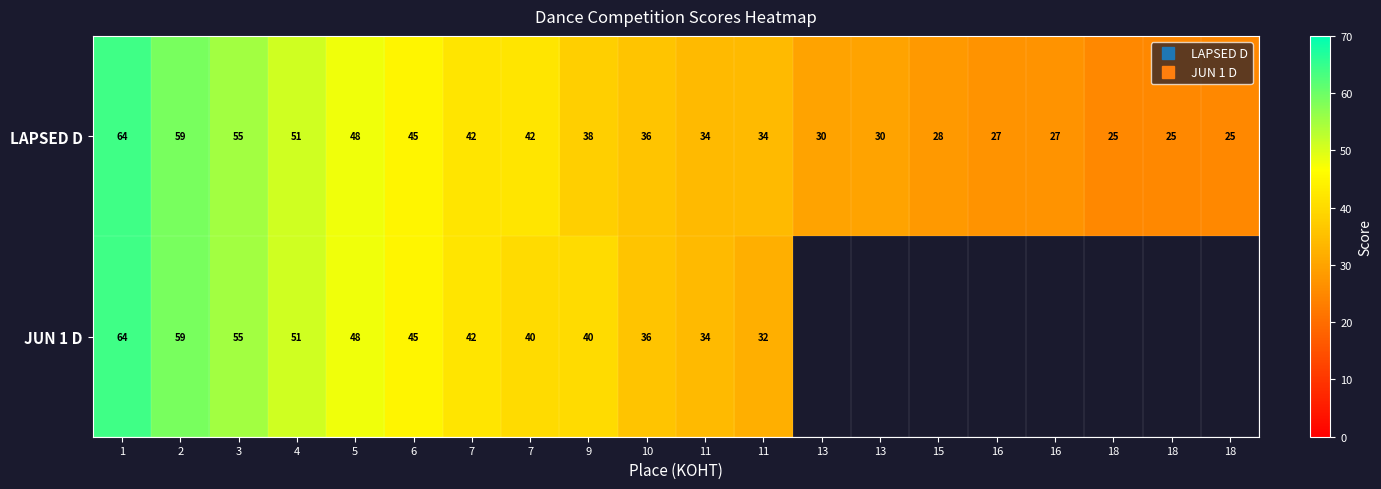

Which series has the largest range (max minus min)?

LAPSED D